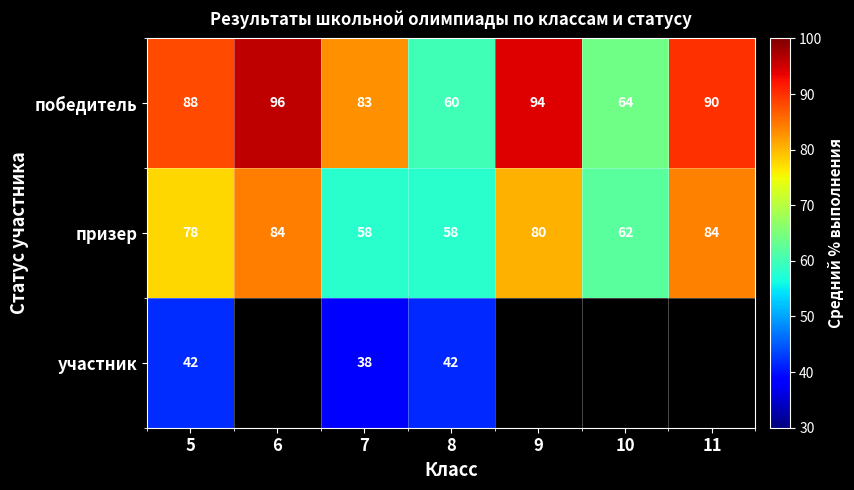

How many data points in победитель are less than 88?

3